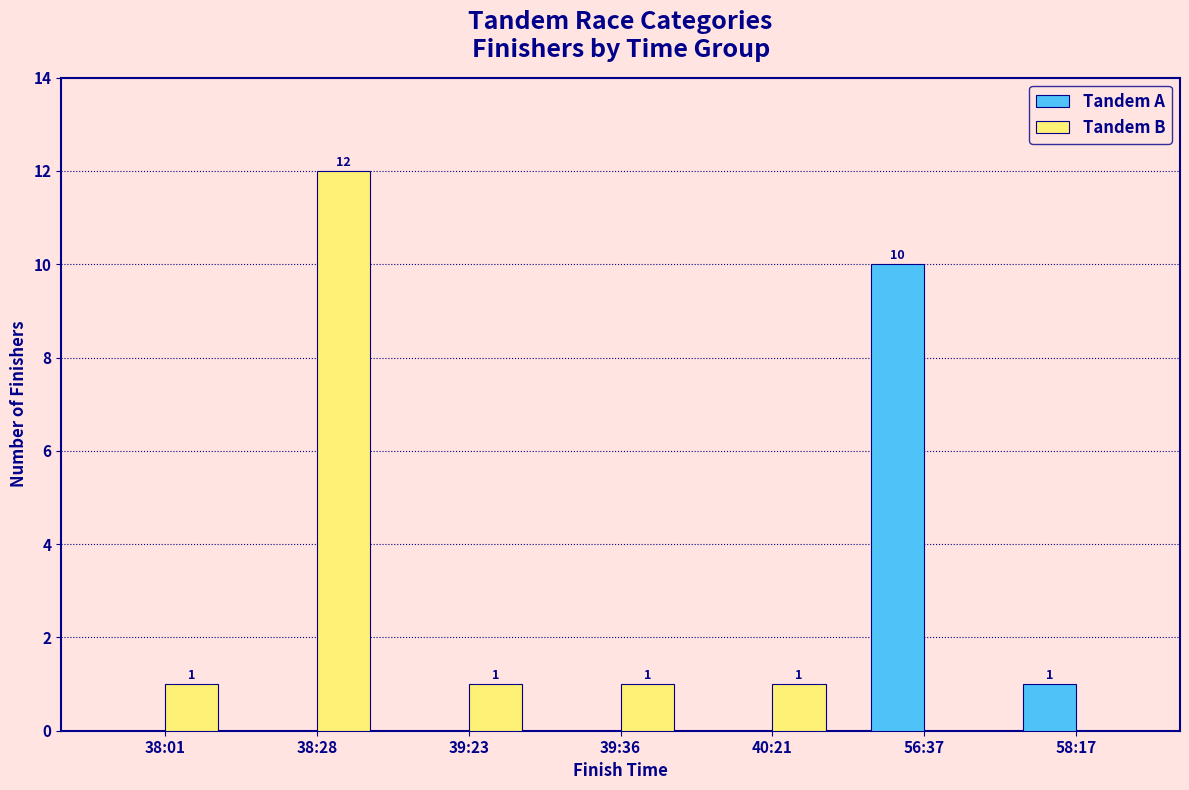

Reading left to right, extract all data points from this chart.

Tandem A: 38:01=0	38:28=0	39:23=0	39:36=0	40:21=0	56:37=10	58:17=1
Tandem B: 38:01=1	38:28=12	39:23=1	39:36=1	40:21=1	56:37=0	58:17=0